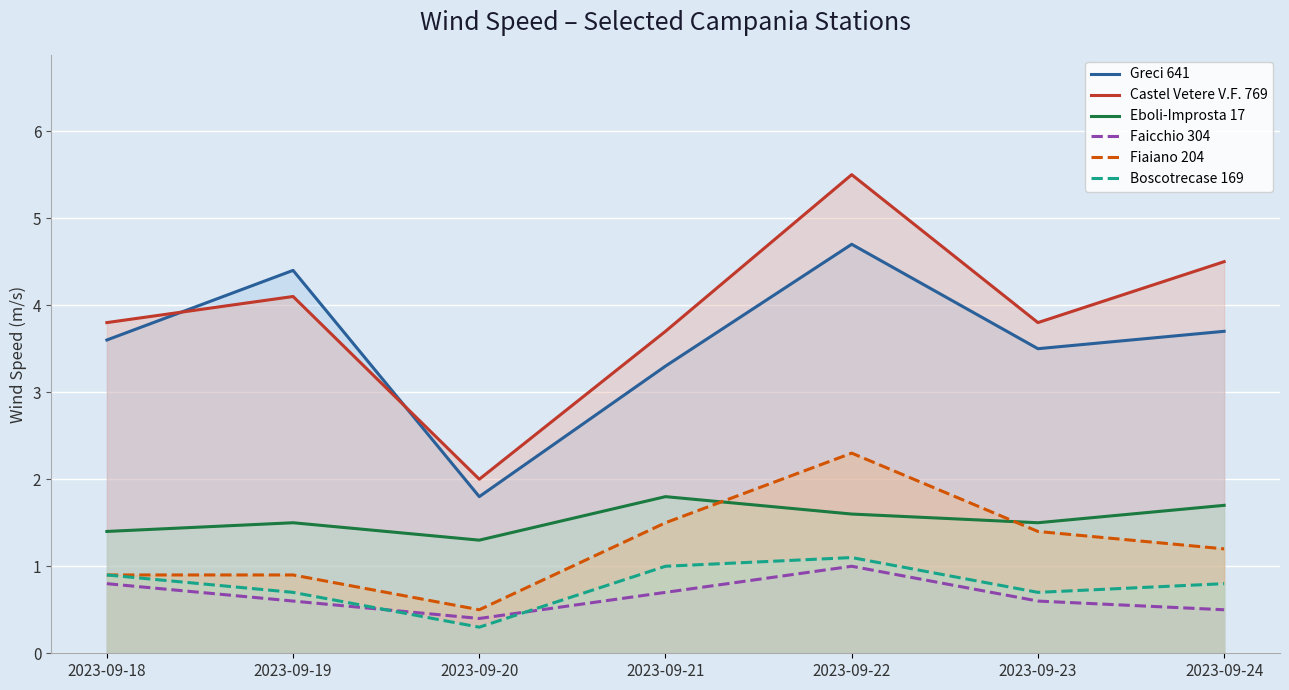

The value of Boscotrecase 169 at 2023-09-20 is 0.5. True or false?

False